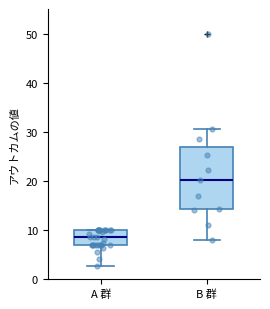

Where does the lower whisker of the box for A 群 end on the y-axis? The values are not printed on the chart, so give them approximately, as read against the axis.

3